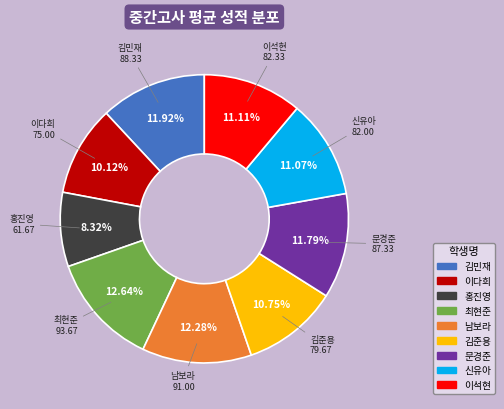

How many segments does this pie chart have?

9